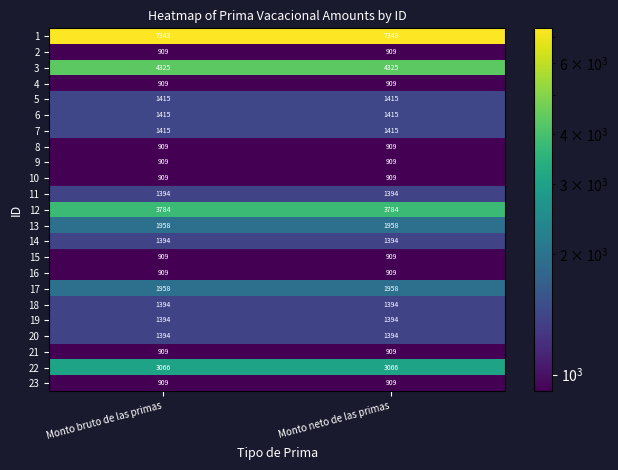

What is the total value across all series at Monto bruto de las primas?

41830